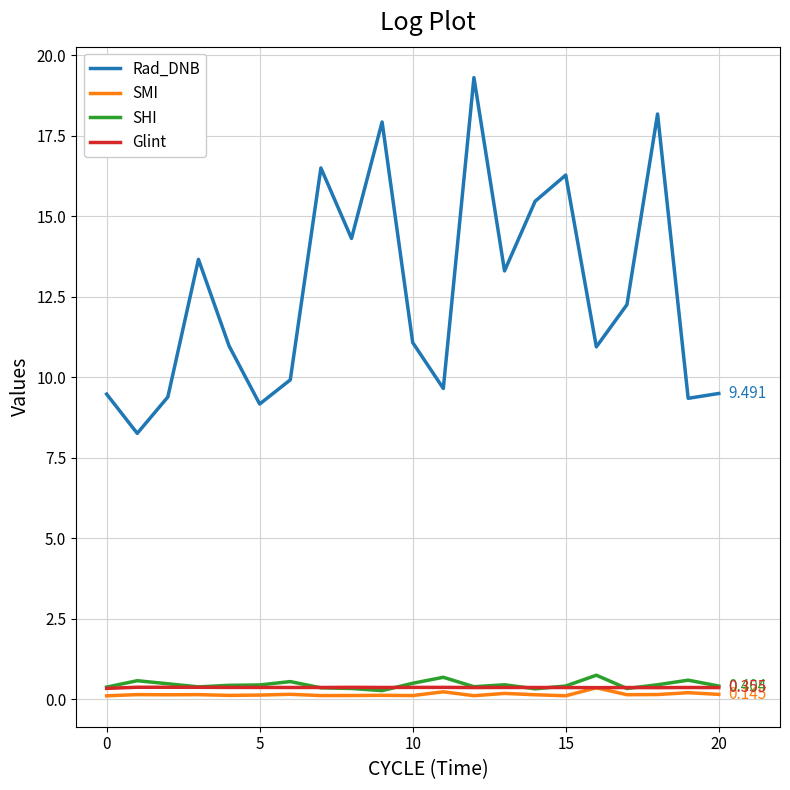

True or false: SHI and Rad_DNB intersect in this chart.

False